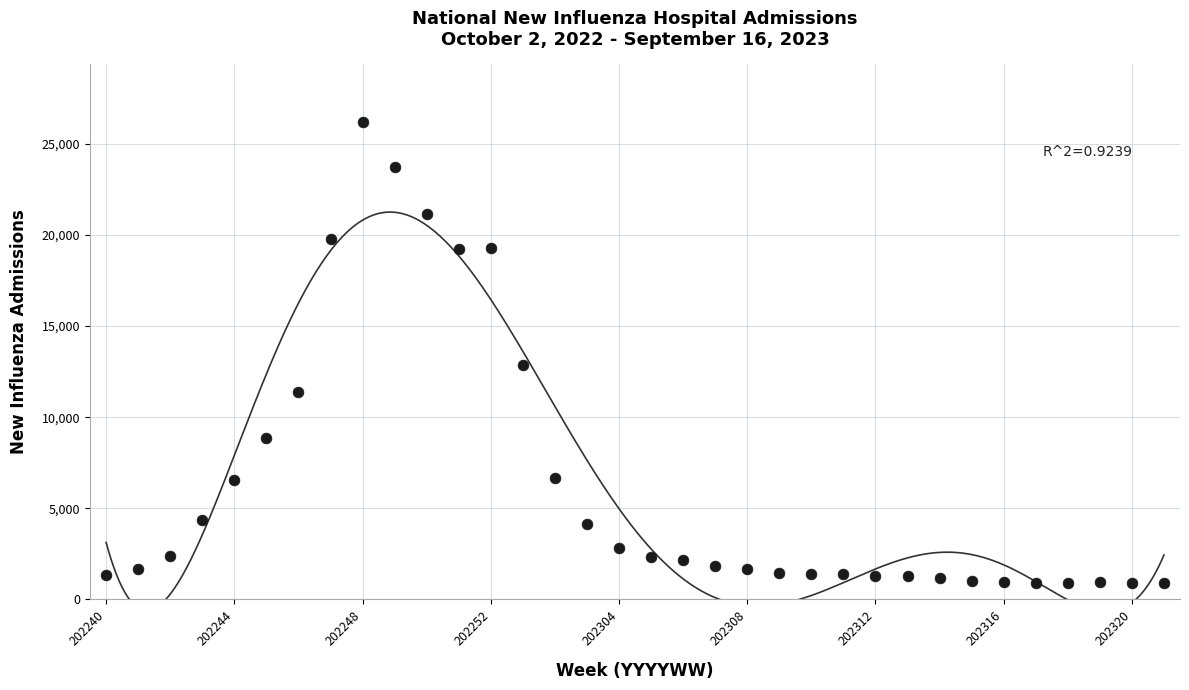

What Y value in the scatter plot is closest to 13566?

12878